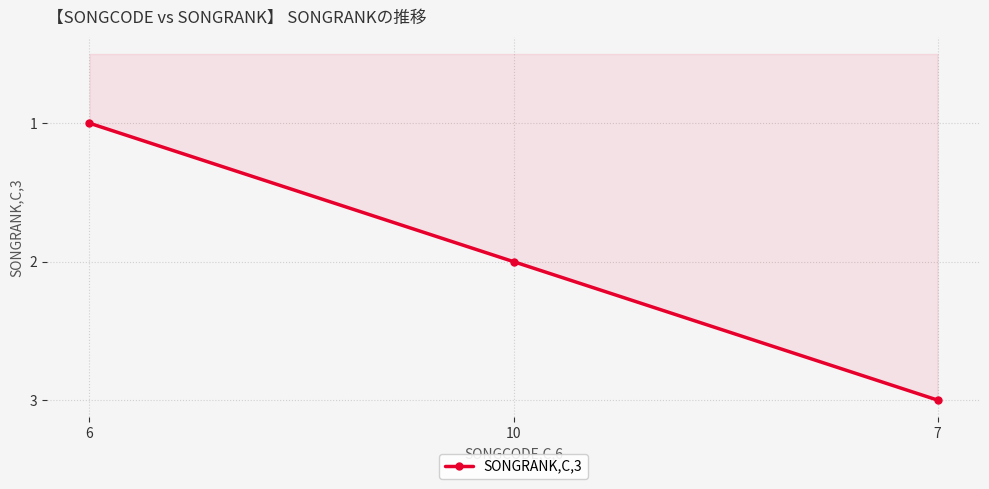

What position from the right is 10?

2